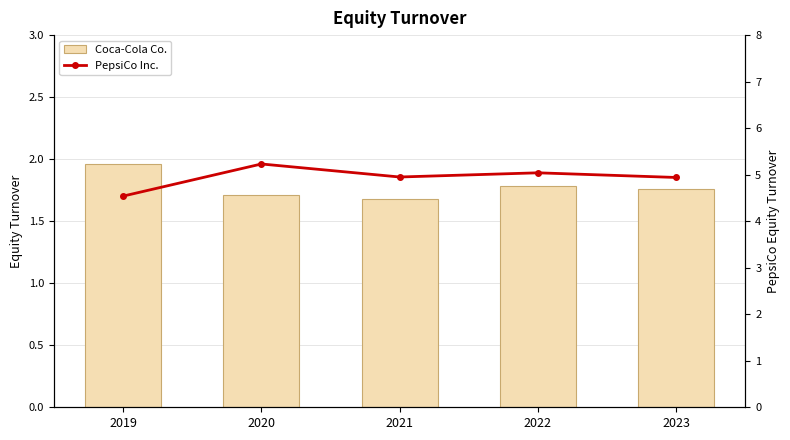

List the series in order of their overall mean, lowest first.

Coca-Cola Co., PepsiCo Inc.